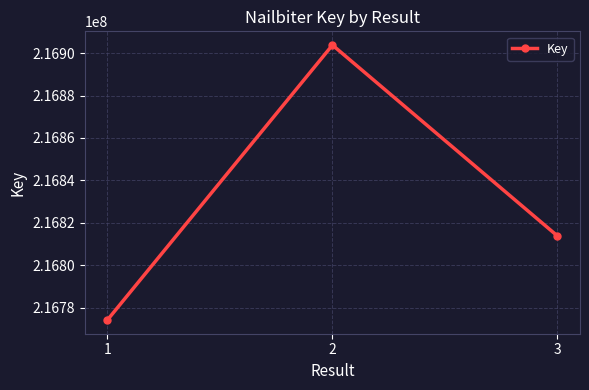

Which label corresponds to the smallest value in the chart?

1